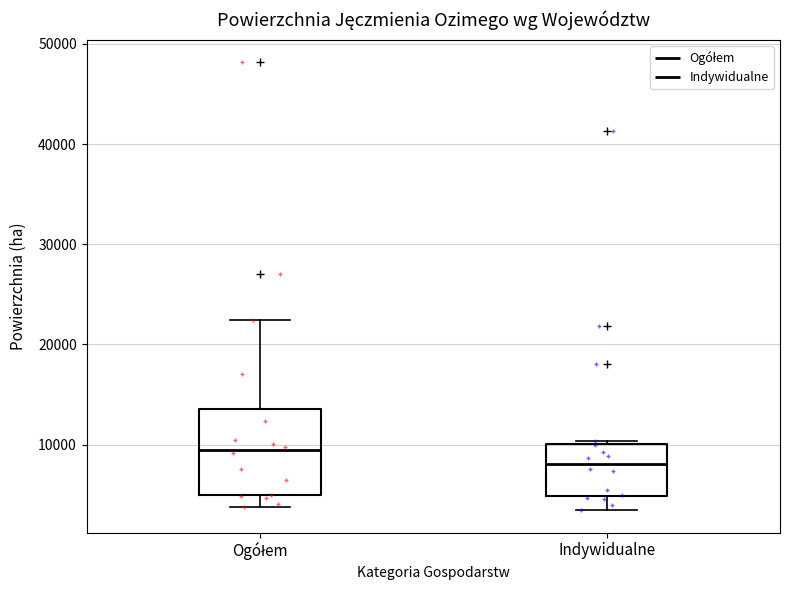

Which box is the tallest, from its lower edge to its upper edge?

Ogółem